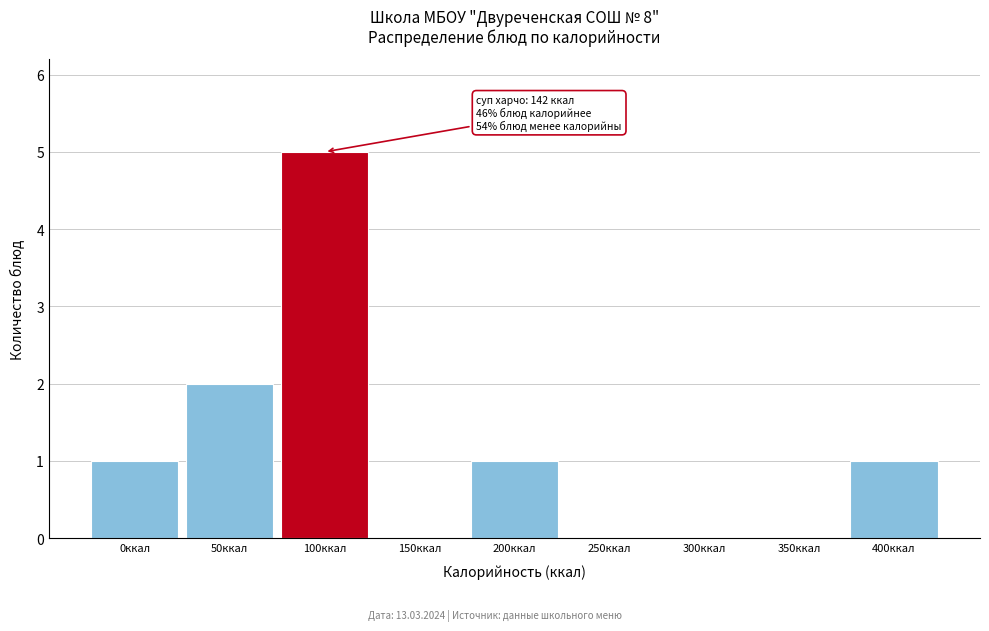

Reading left to right, extract all data points from this chart.

0ккал=1	50ккал=2	100ккал=5	150ккал=0	200ккал=1	250ккал=0	300ккал=0	350ккал=0	400ккал=1